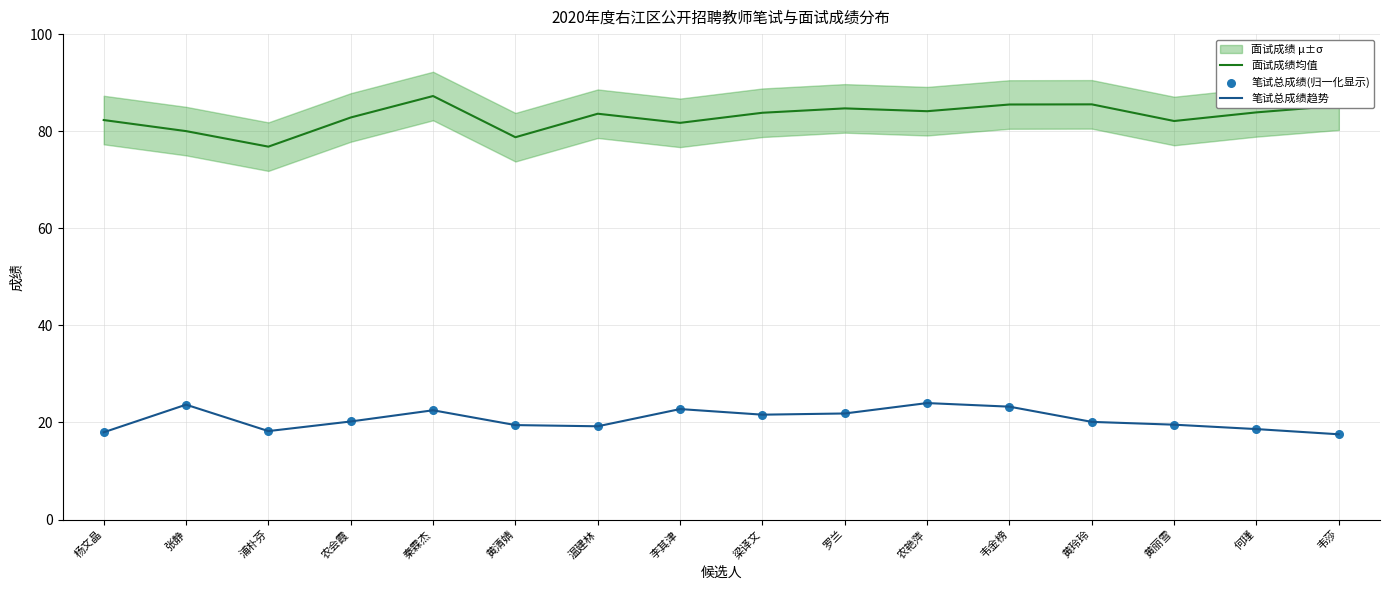

Which series has the widest spread of Y values?

面试成绩均值